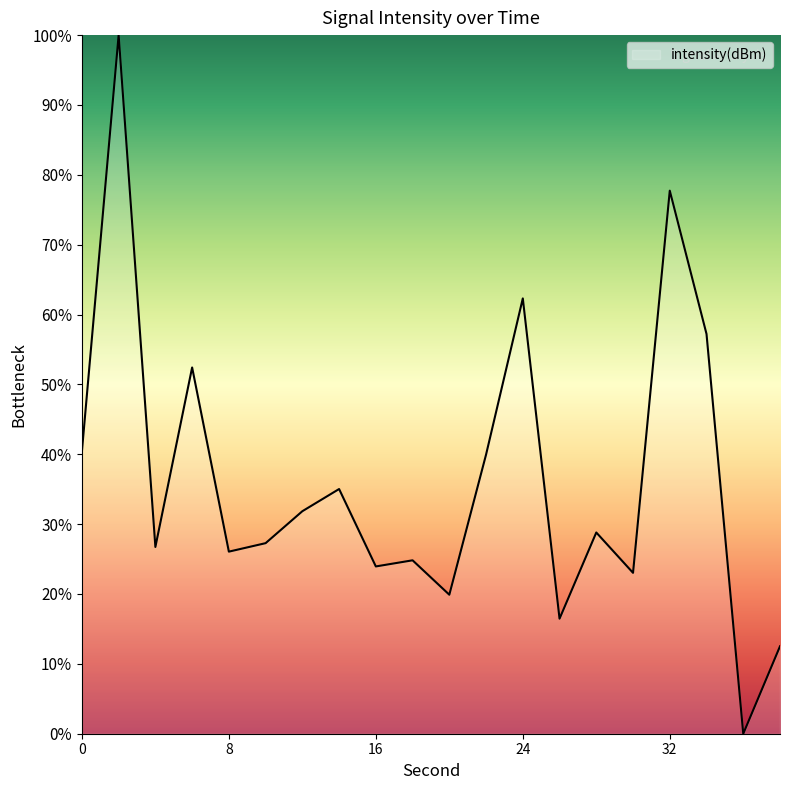

What is the difference between the maximum and minimum values?

100.0